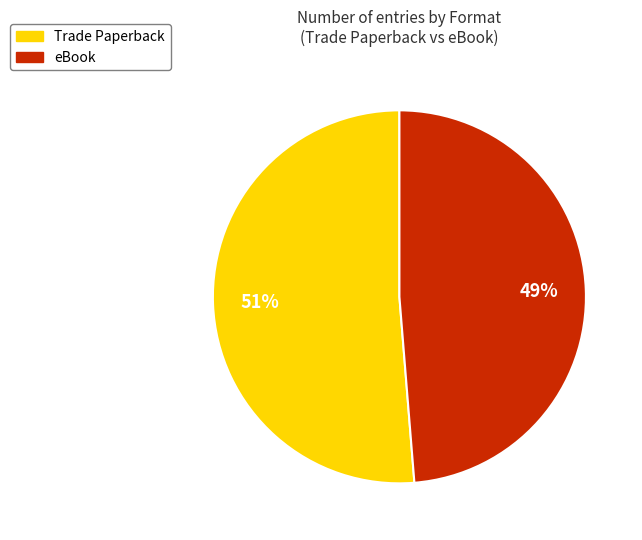

Does eBook account for over 50% of the chart?

No